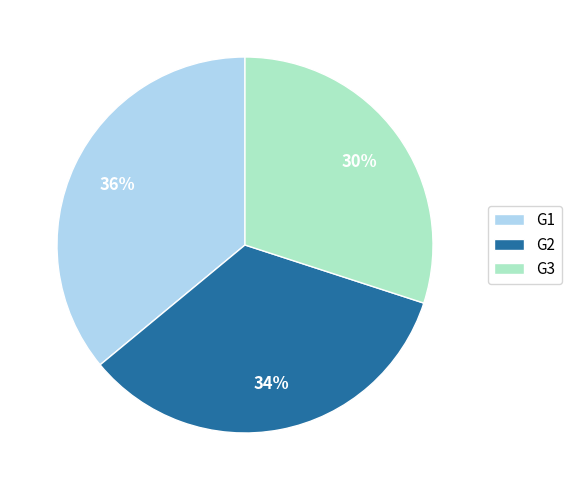

Is the sum of G3 and G2 greater than half?

Yes